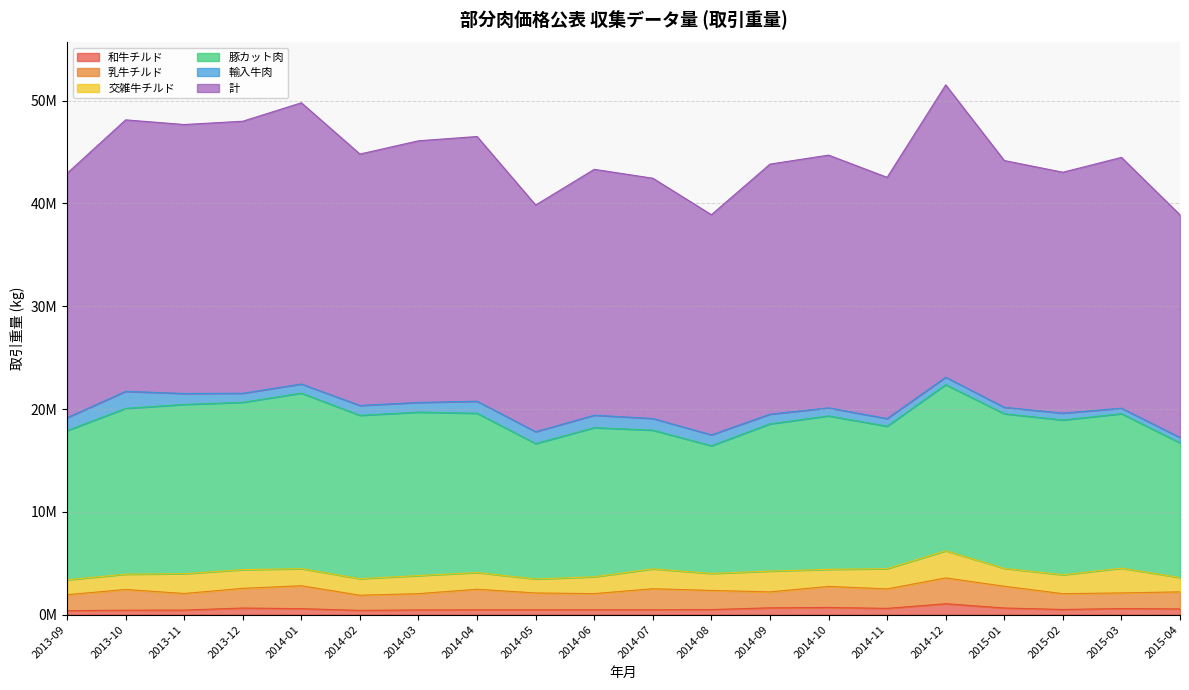

Is it true that 計 equals 39238166.1 at 2014-10?

False